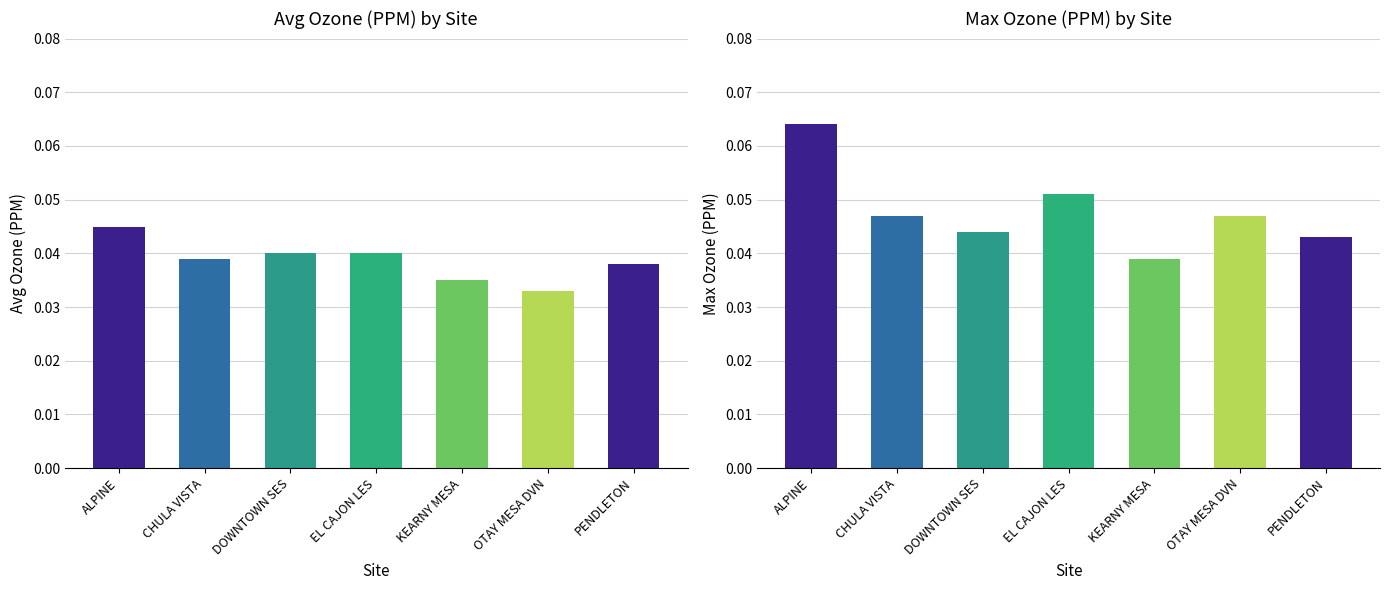

List the series in order of their peak value, highest first.

Max, Avg